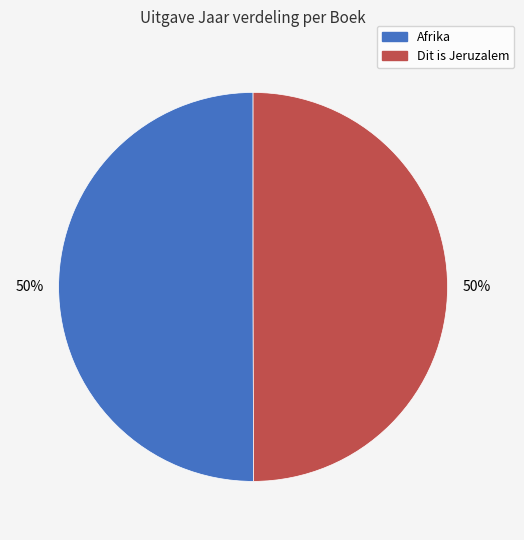

To the nearest percent, what portion does Dit is Jeruzalem represent?

50%